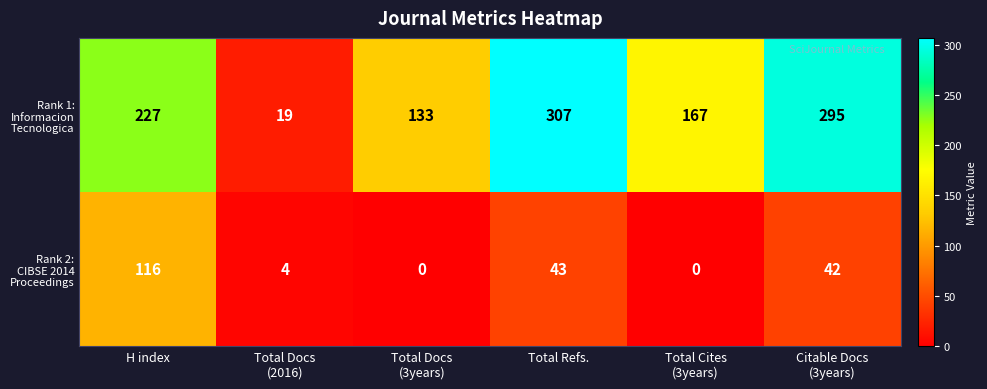

At how many categories does at least one series exceed 180?

3